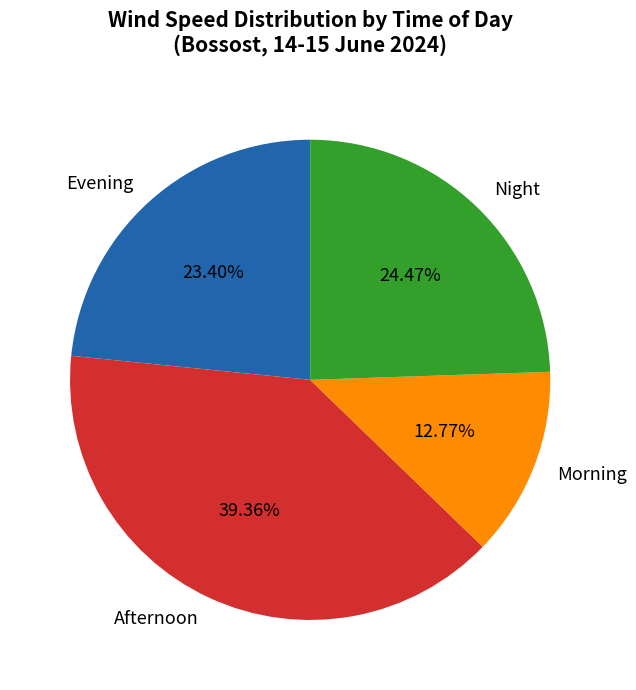

Does Night represent more than half of the total?

No